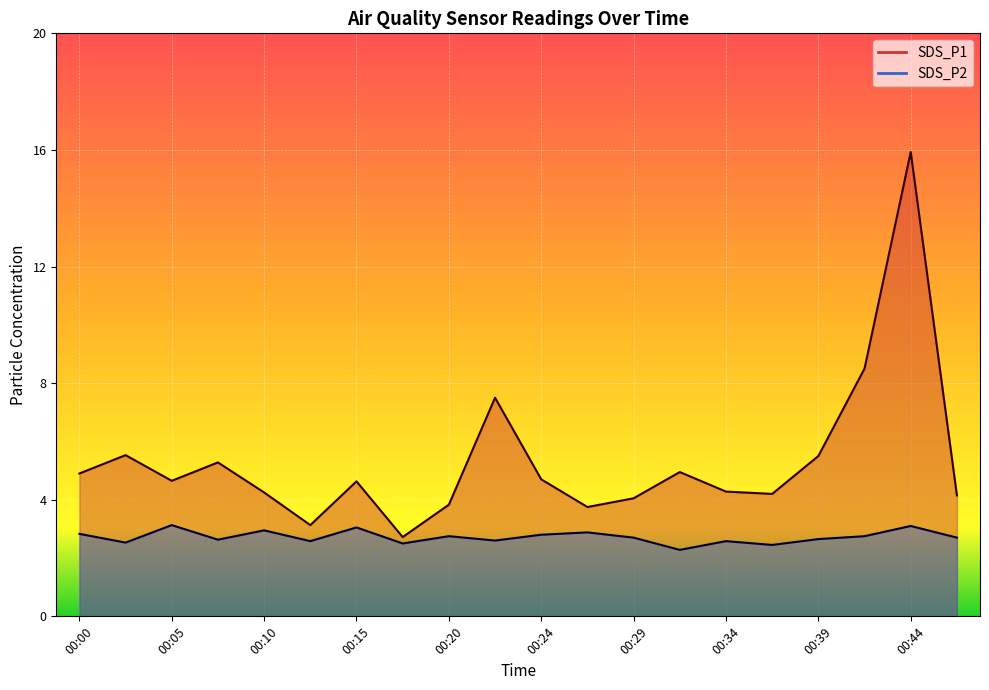

True or false: SDS_P1 has more than 2 points higher than both neighbors.

True